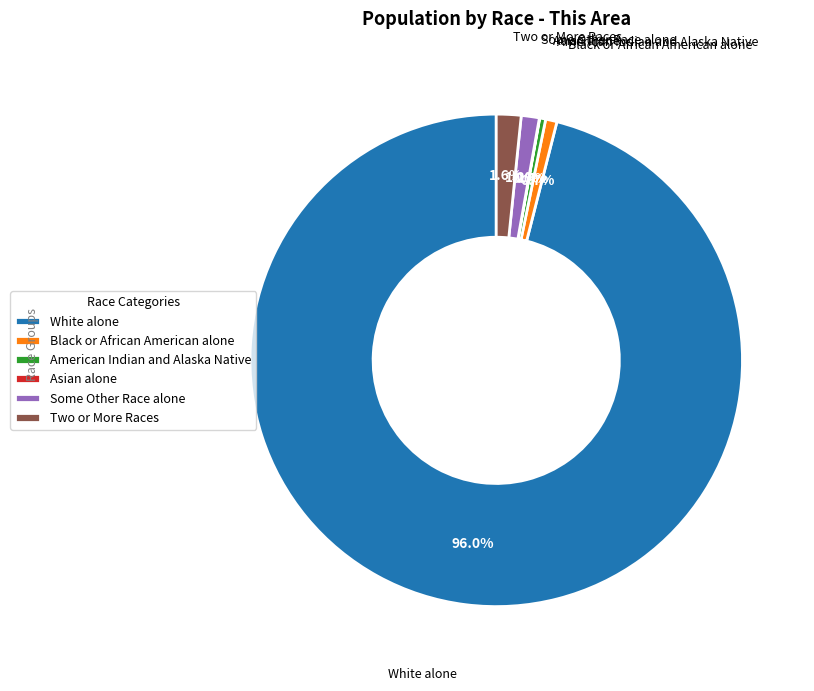

What is the largest slice in the pie chart?

White alone